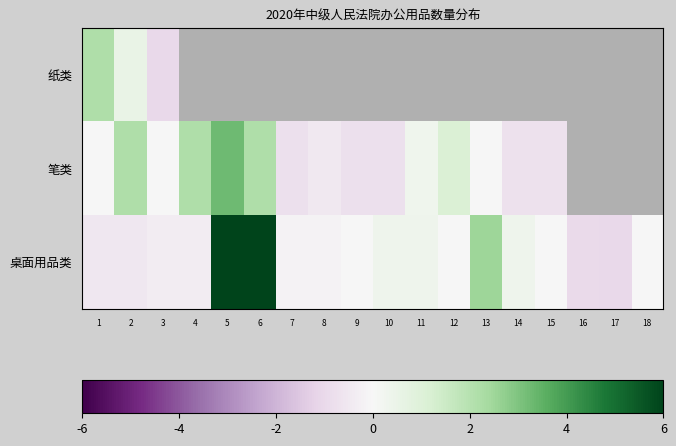

List the series in order of their peak value, highest first.

桌面用品类, 笔类, 纸类